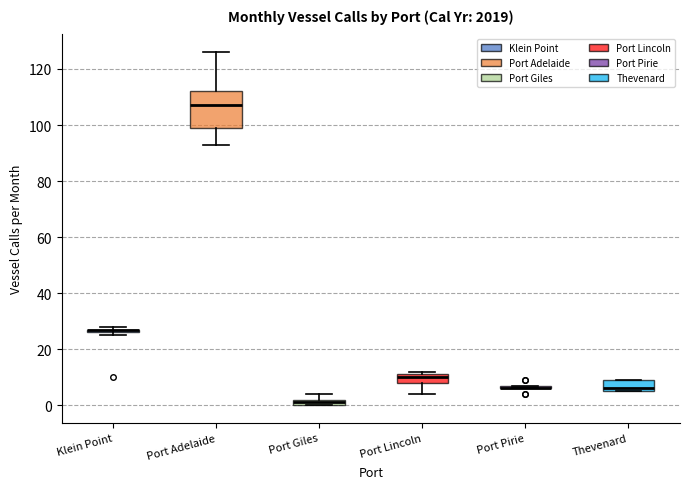

Where is the lower edge of the box for Thevenard on the y-axis? The values are not printed on the chart, so give them approximately, as read against the axis.

6